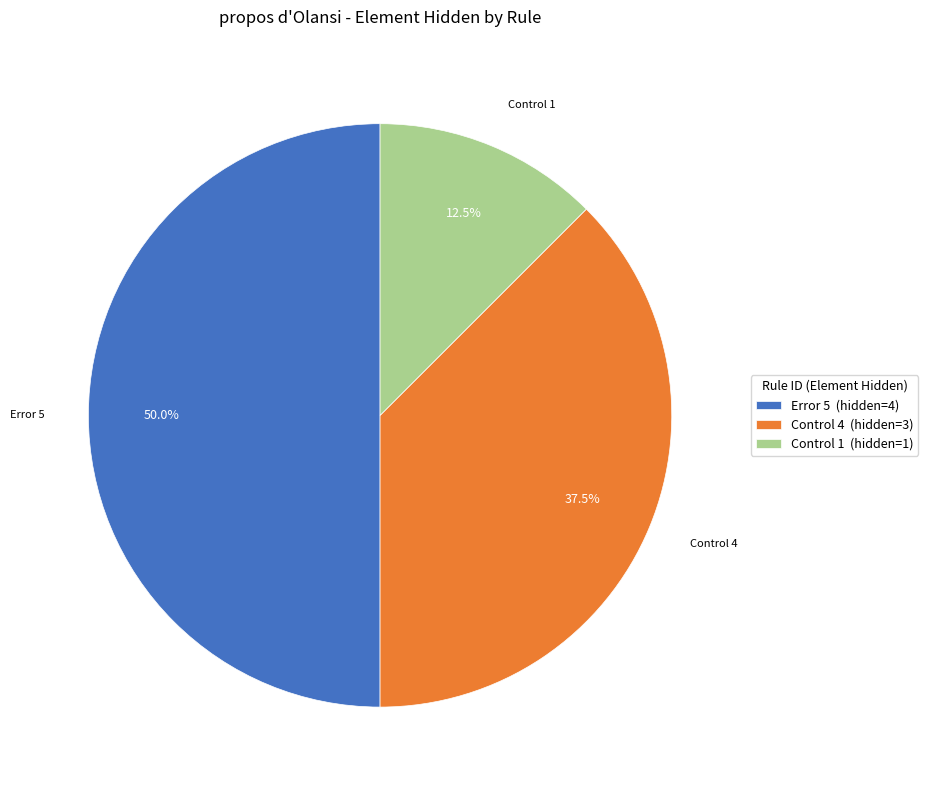

Rank the categories by value from lowest to highest.

Control 1 (hidden=1), Control 4 (hidden=3), Error 5 (hidden=4)